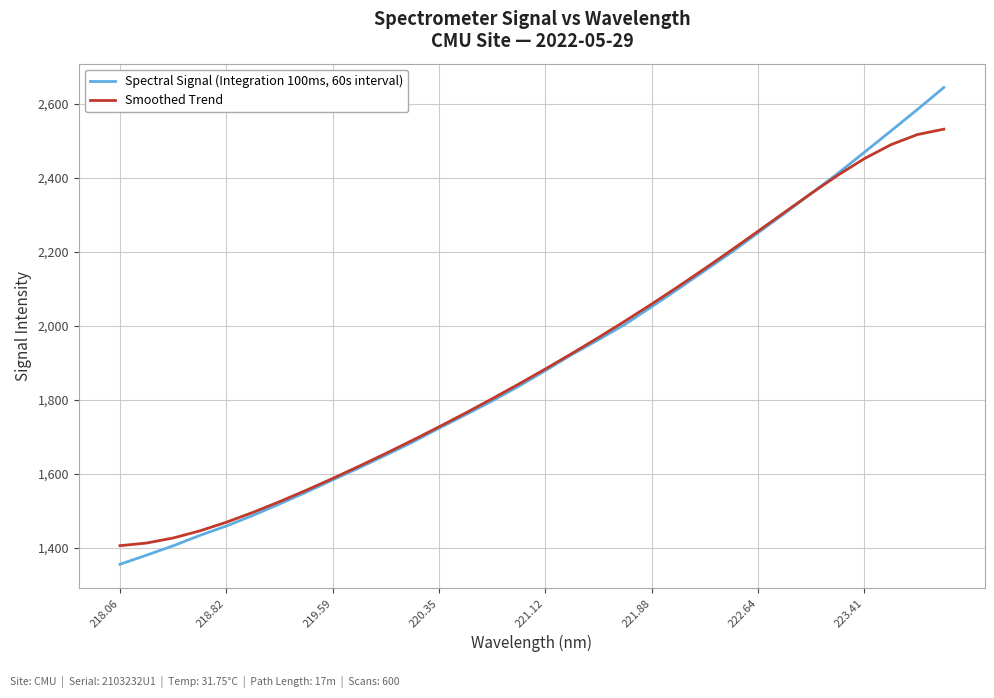

Which series has the largest range (max minus min)?

Spectral Signal (Integration 100ms, 60s interval)